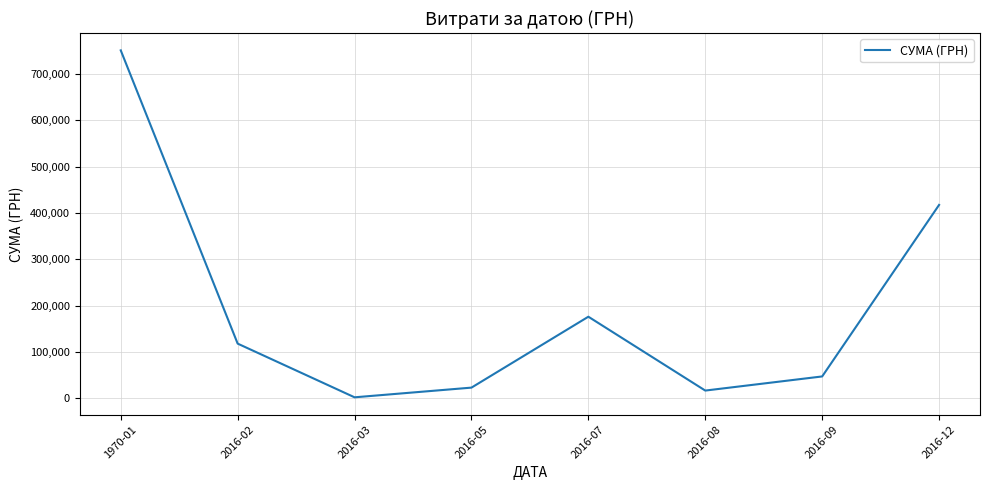

True or false: the data has more than 0 interior local peaks.

True